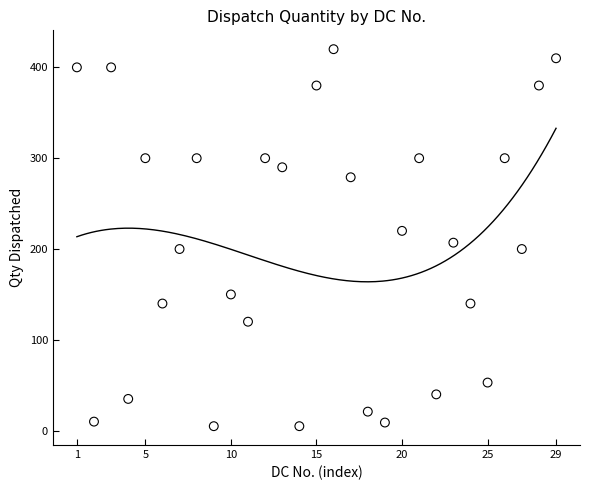

What is the range of X values (max minus min)?

28